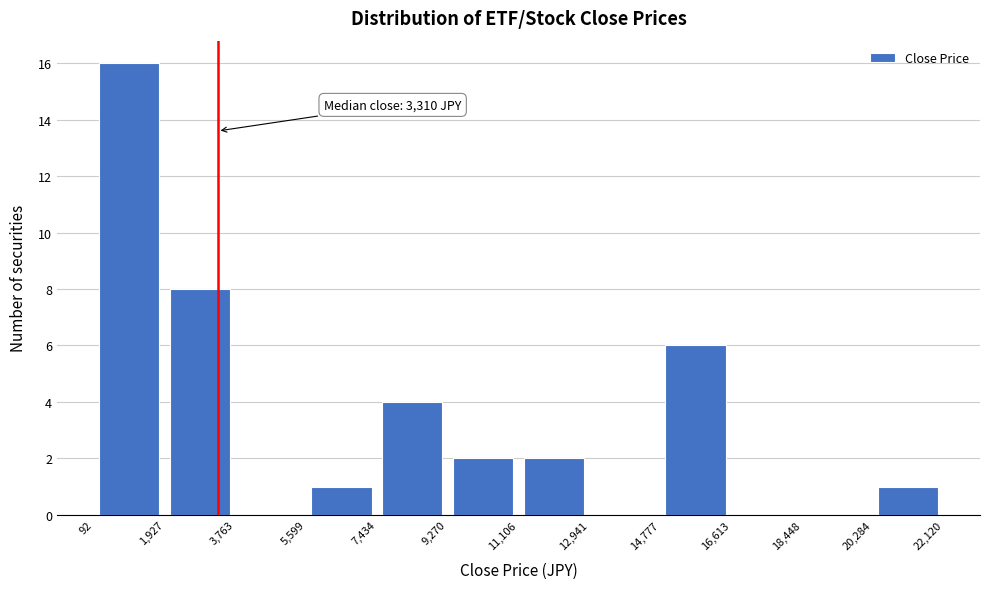

Over which range of the x-axis is the bar tallest?

92 to 1,927